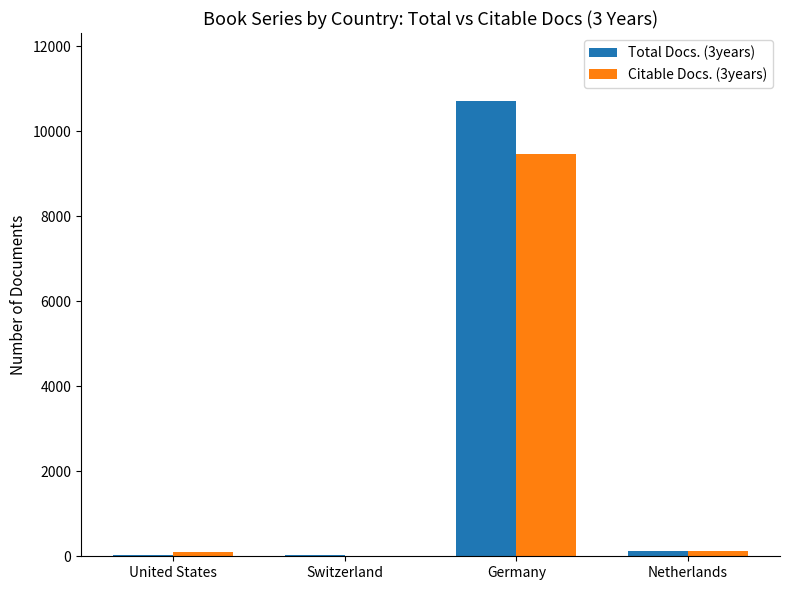

Where is Total Docs. (3years) nearest to the value 5369?

Netherlands